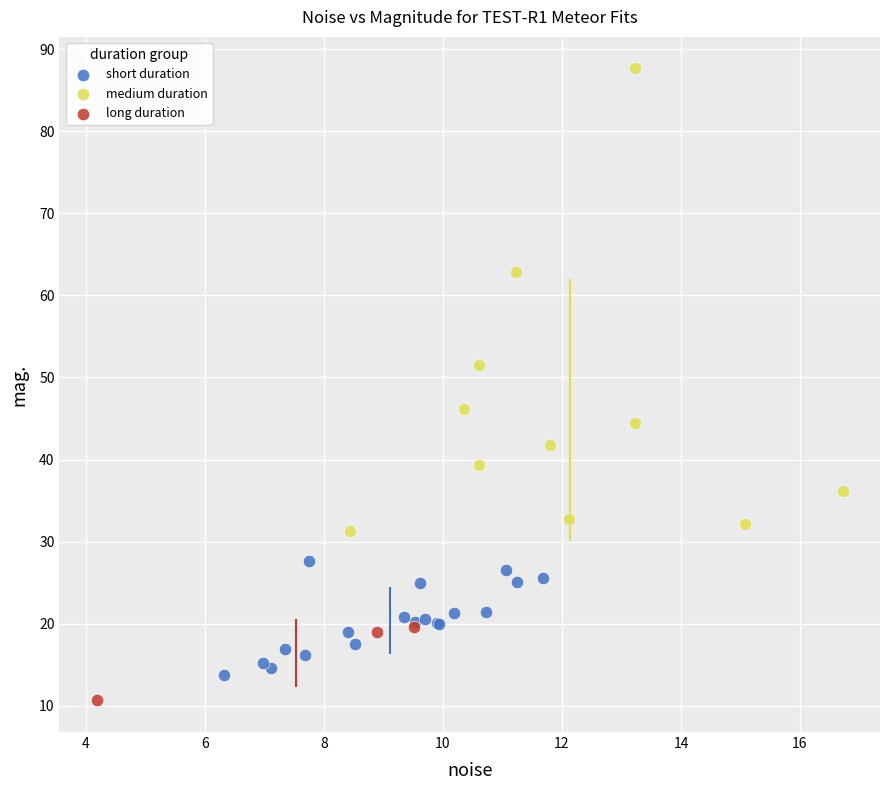

Which series contains the highest Y value?

medium duration